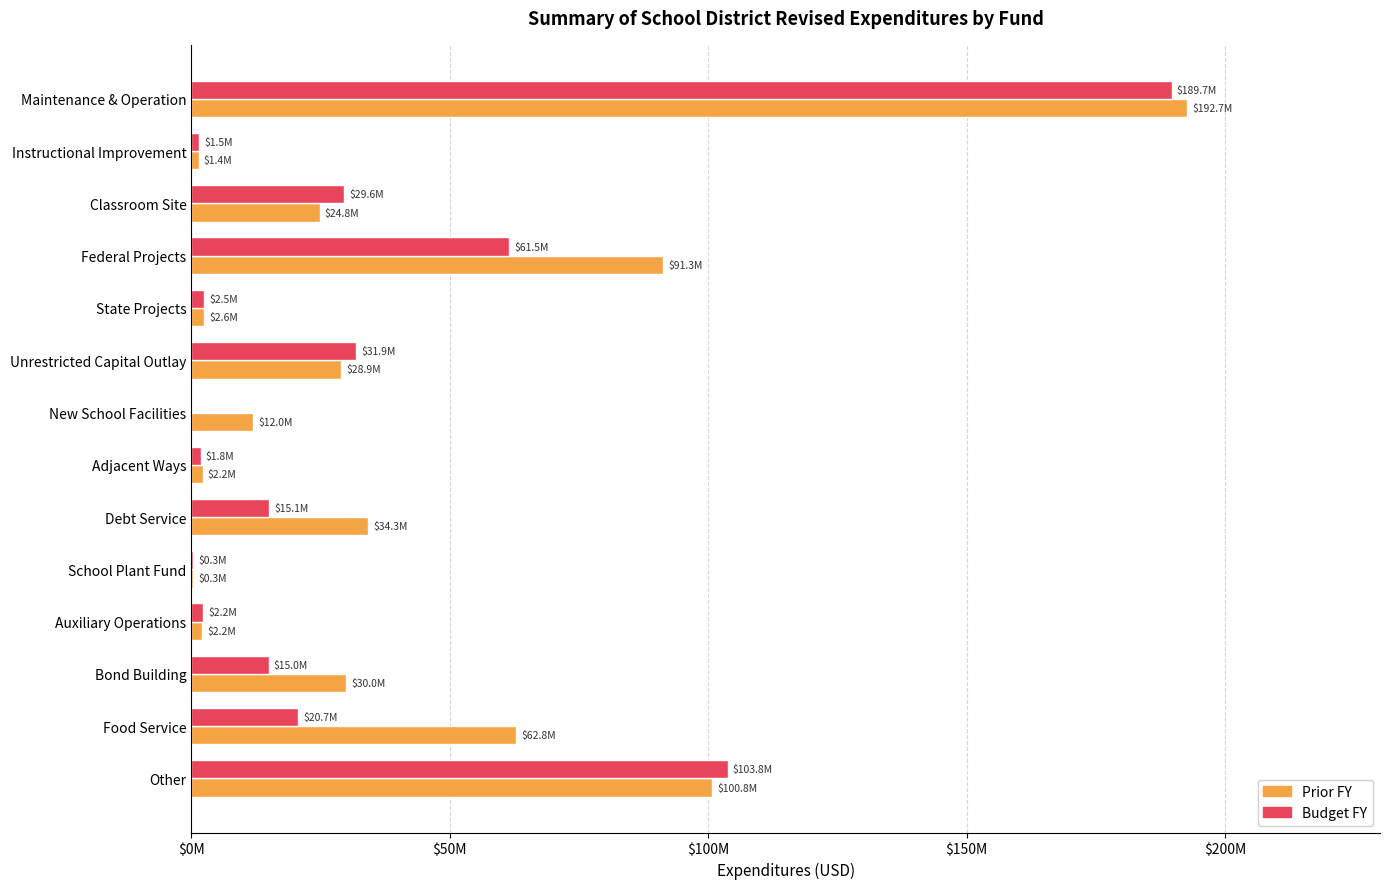

At which category is the sum across all series the highest?

Maintenance & Operation